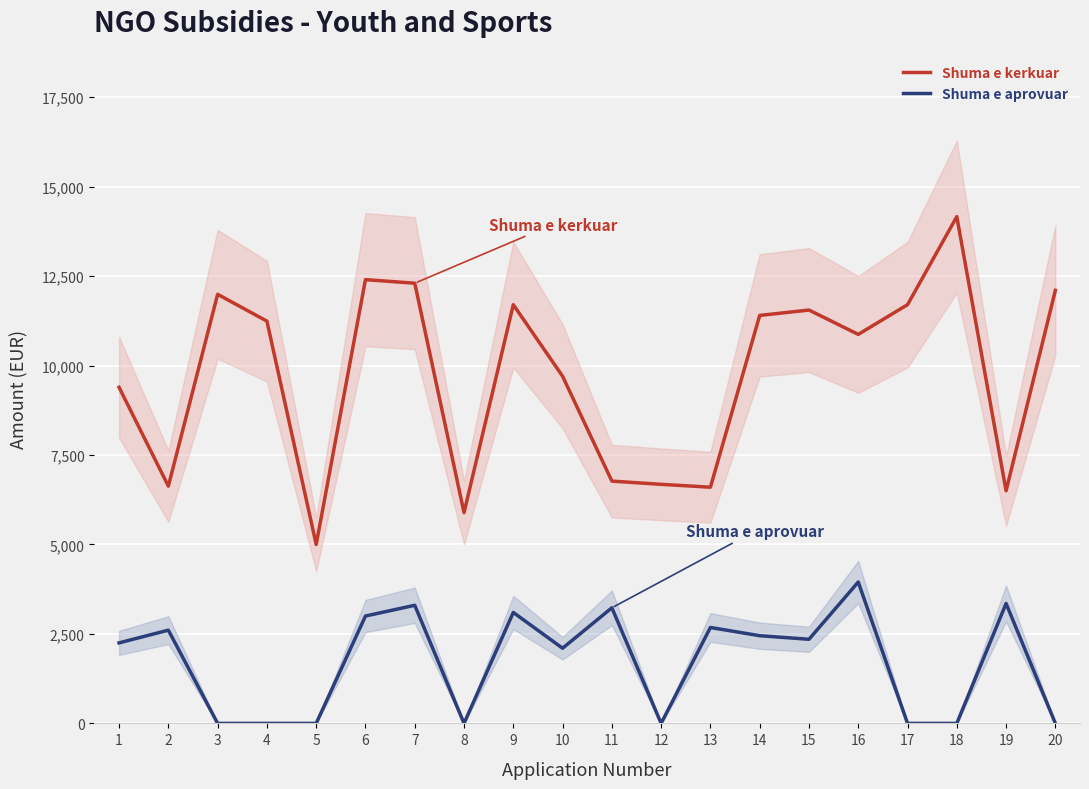

Which series changed the most between 3 and 16?

Shuma e aprovuar